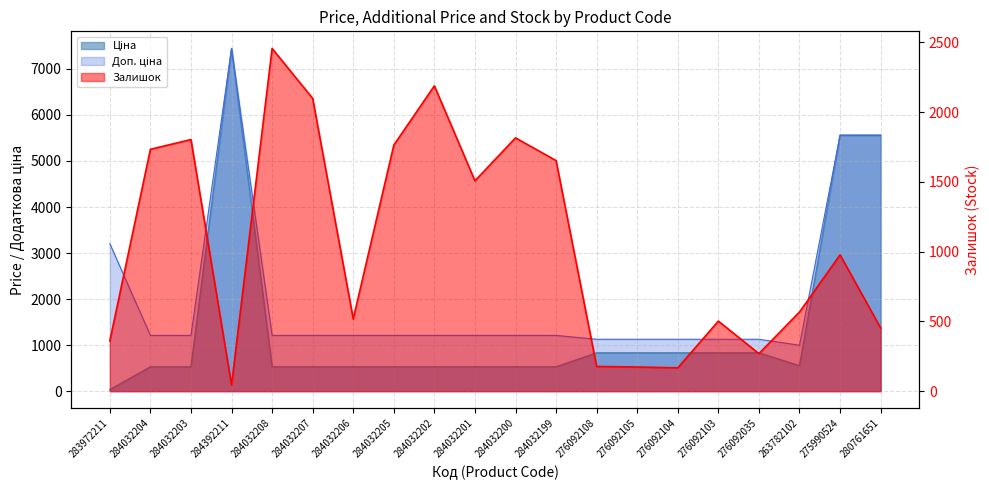

Which label corresponds to the largest value in the chart?

284392211